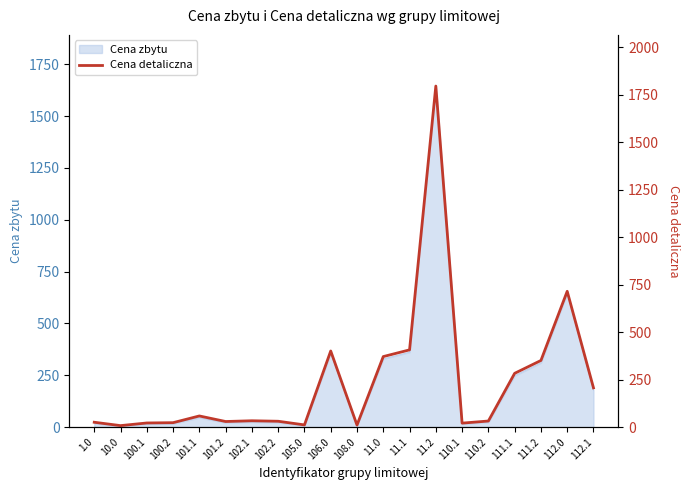

What is the label of the 8th point from the left?

102.2